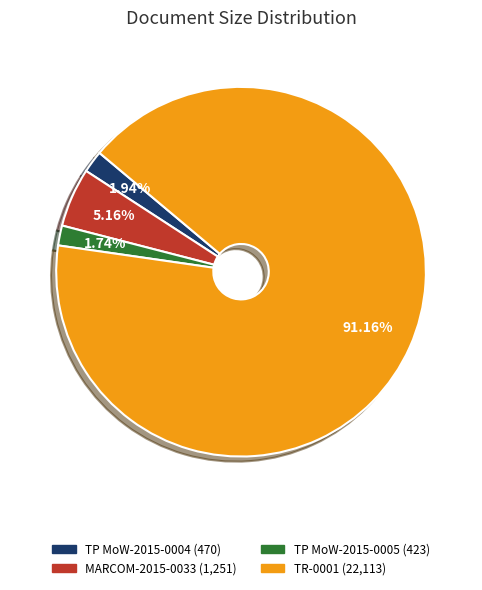

Is the sum of TP MoW-2015-0005 and TR-0001 greater than half?

Yes